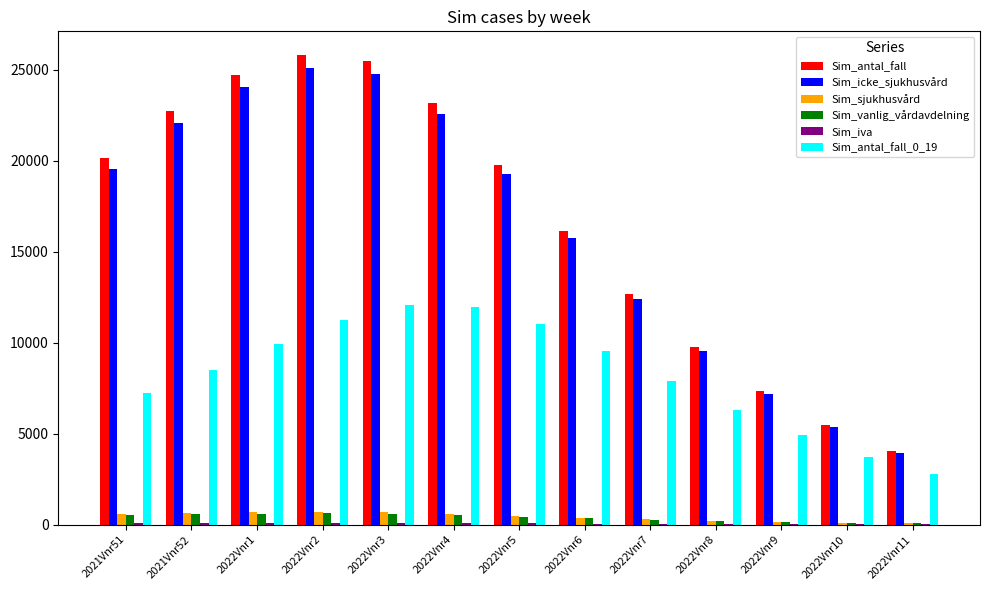

Which series changed the most between 2022Vnr1 and 2022Vnr5?

Sim_antal_fall